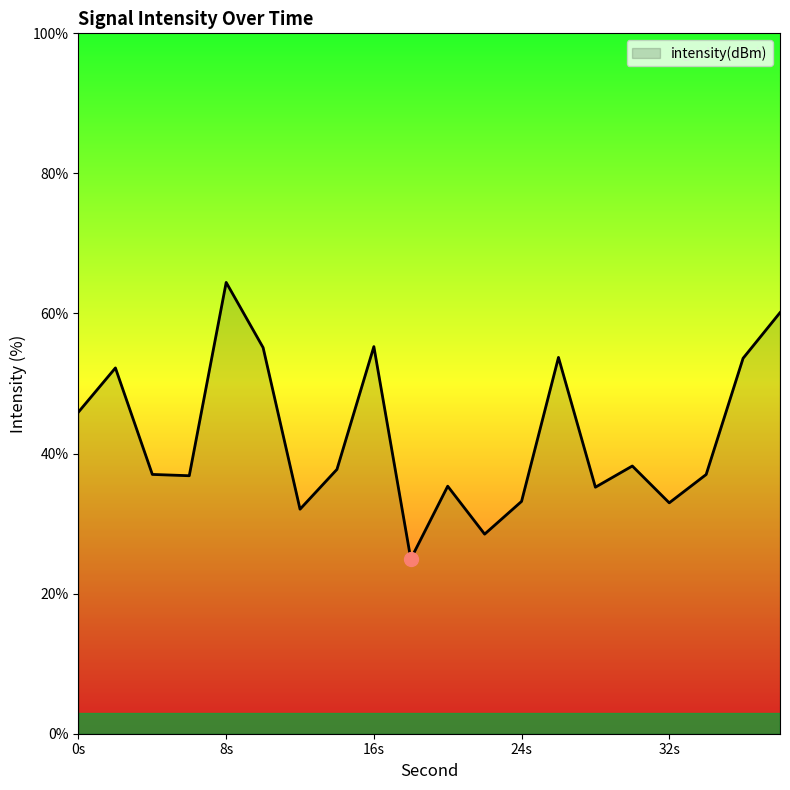

What is the smallest value displayed?

24.9